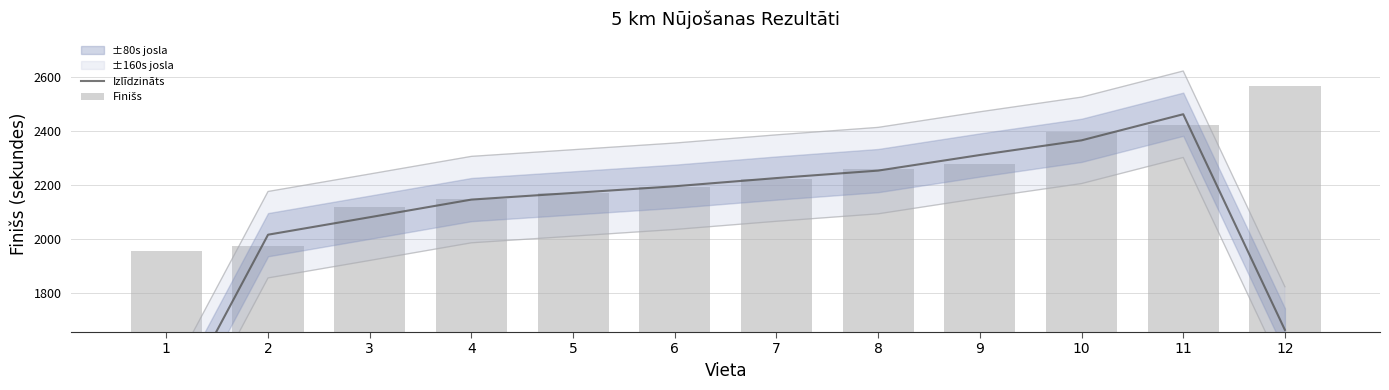

At which label is Izlīdzināts closest to 1885?

2